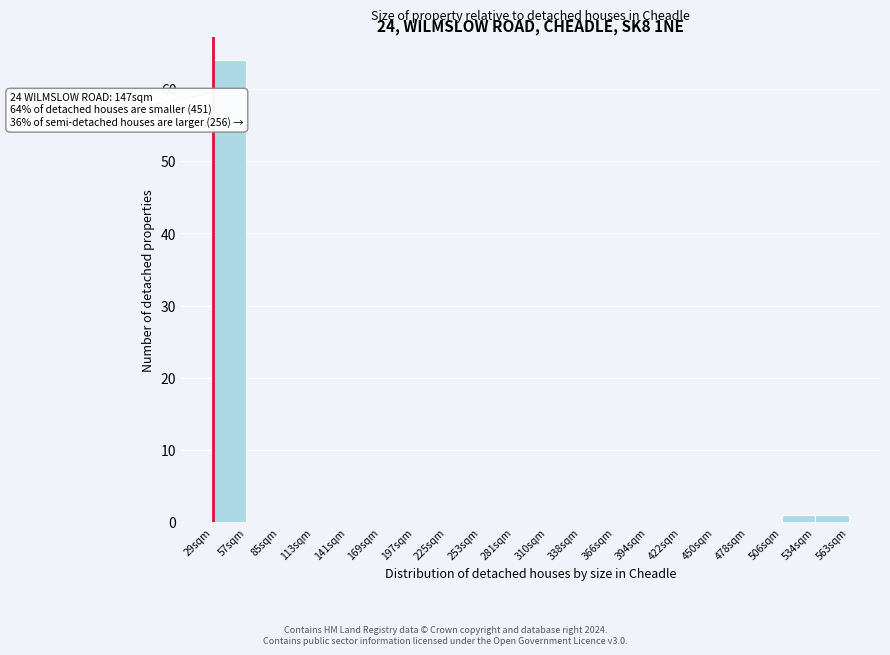

Which range on the x-axis has the tallest bar?

30 to 55